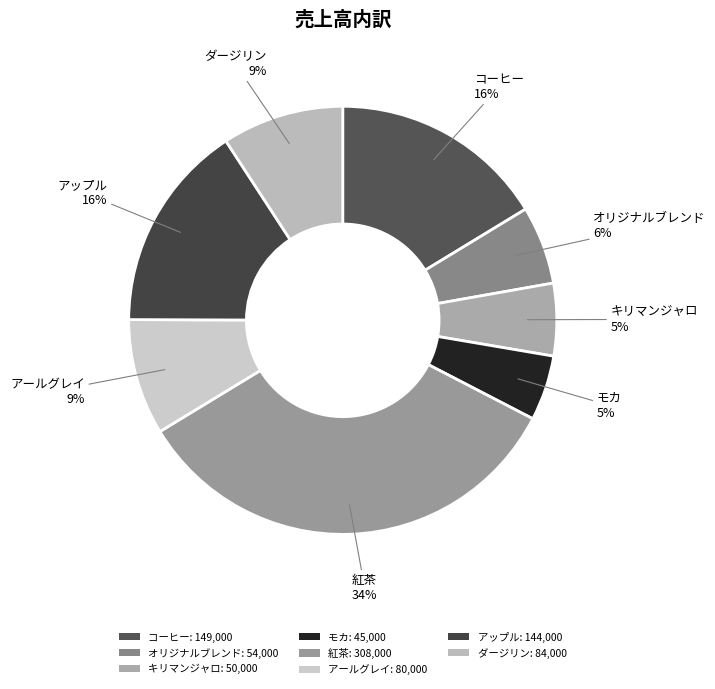

Which has a higher value, アールグレイ or モカ?

アールグレイ